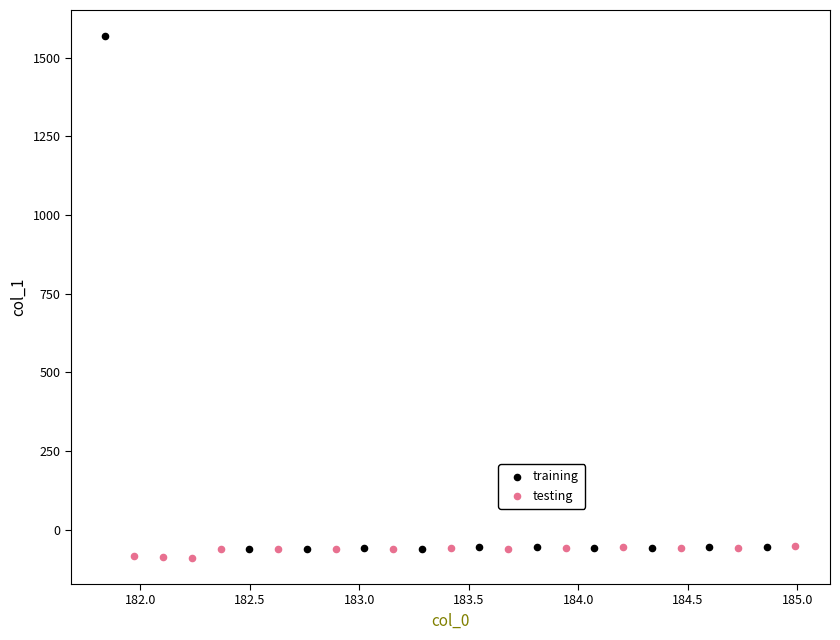

Which series reaches the maximum Y coordinate?

training